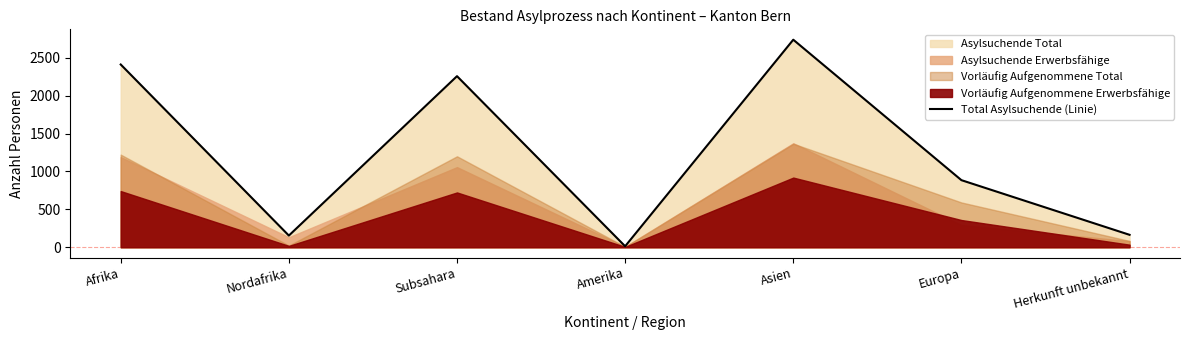

Is it true that the value at Europa is 885?

True